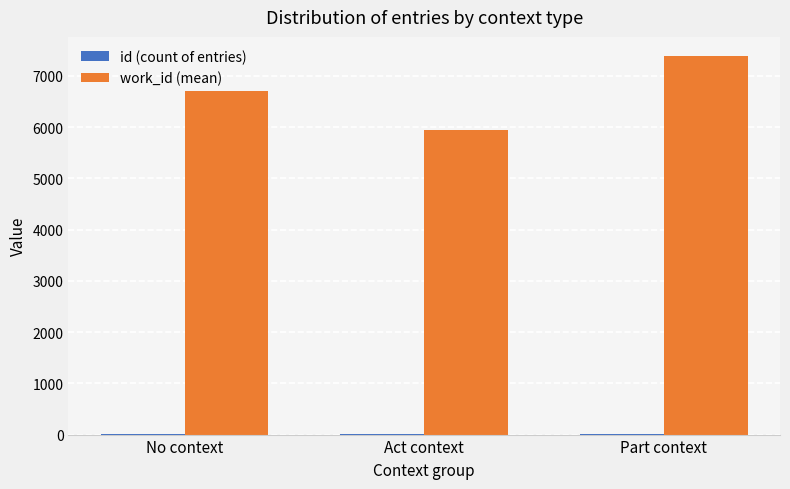

Which series has the largest range (max minus min)?

work_id (mean)